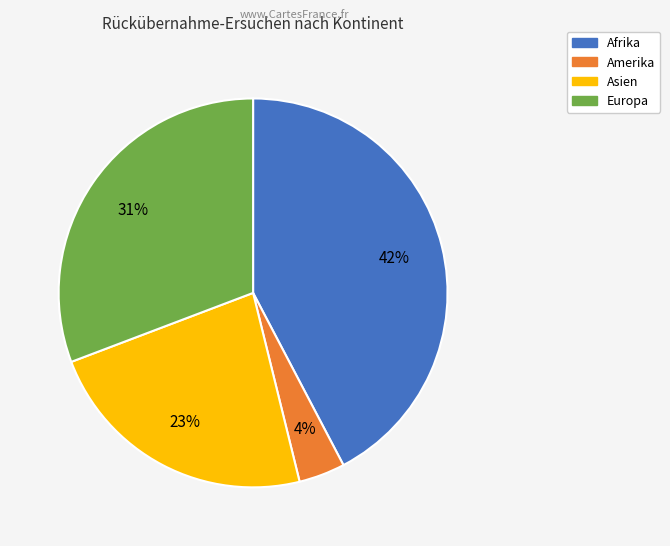

Rank the categories by value from lowest to highest.

Amerika, Asien, Europa, Afrika